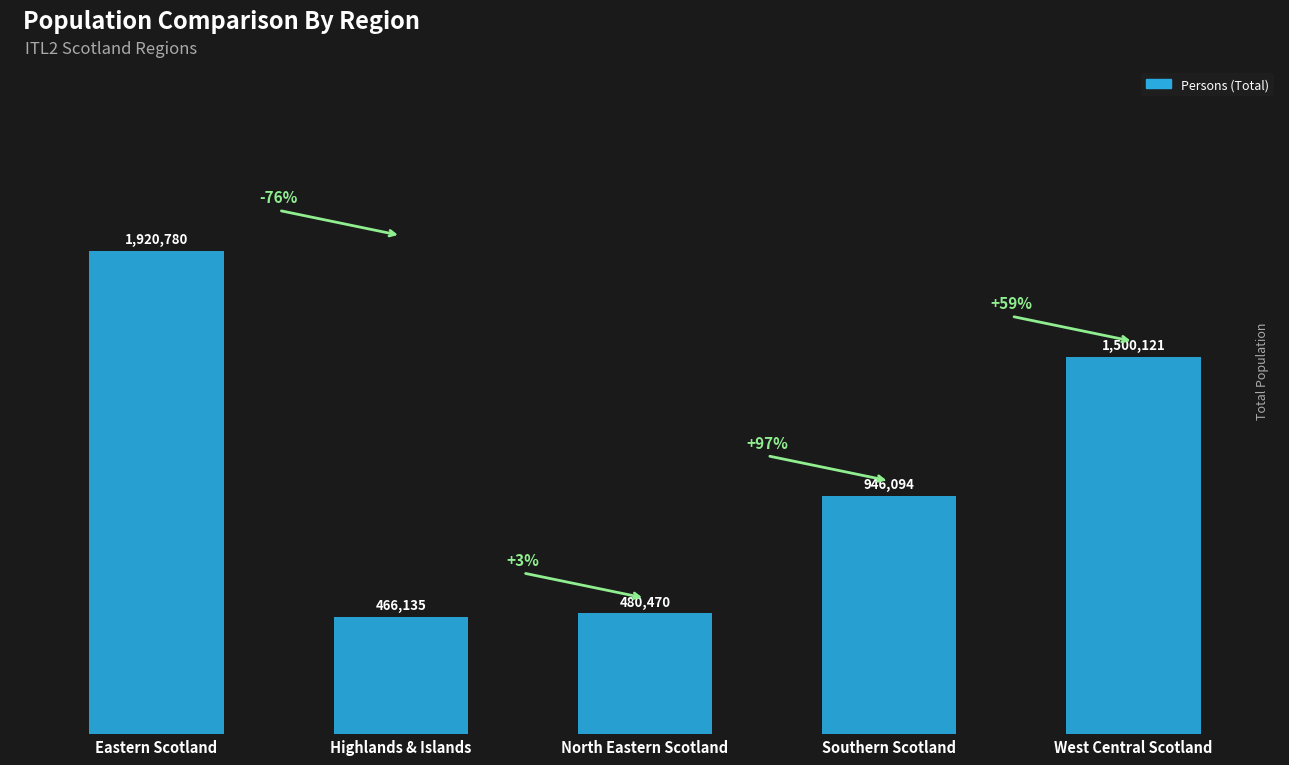

Reading left to right, extract all data points from this chart.

1920780	466135	480470	946094	1500121